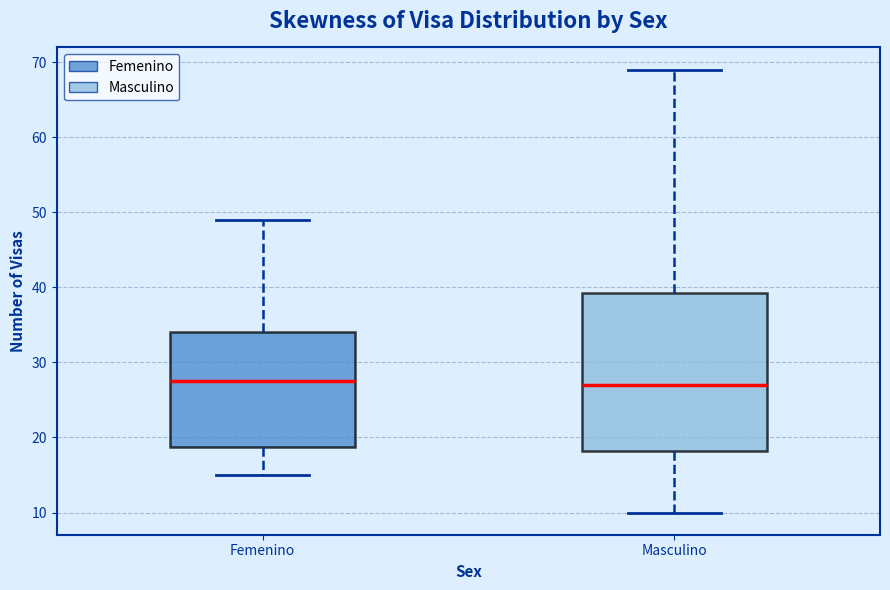

Reading left to right, read every box against the y-axis: the position of its median line, the range the box covers, and the ends of its whiskers. The values are not printed on the chart, so give them approximately, as read against the axis.

Femenino: median 28, box 19 to 34, whiskers 15 to 49
Masculino: median 27, box 18 to 39, whiskers 10 to 69